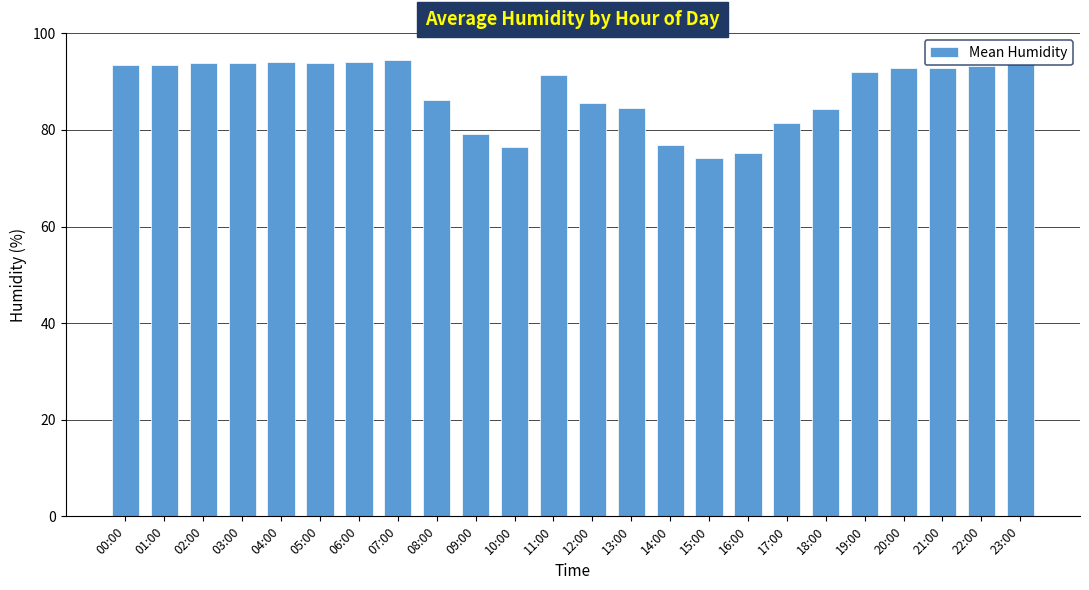

The chart shows a value of 75.2 at 16:00. True or false?

True